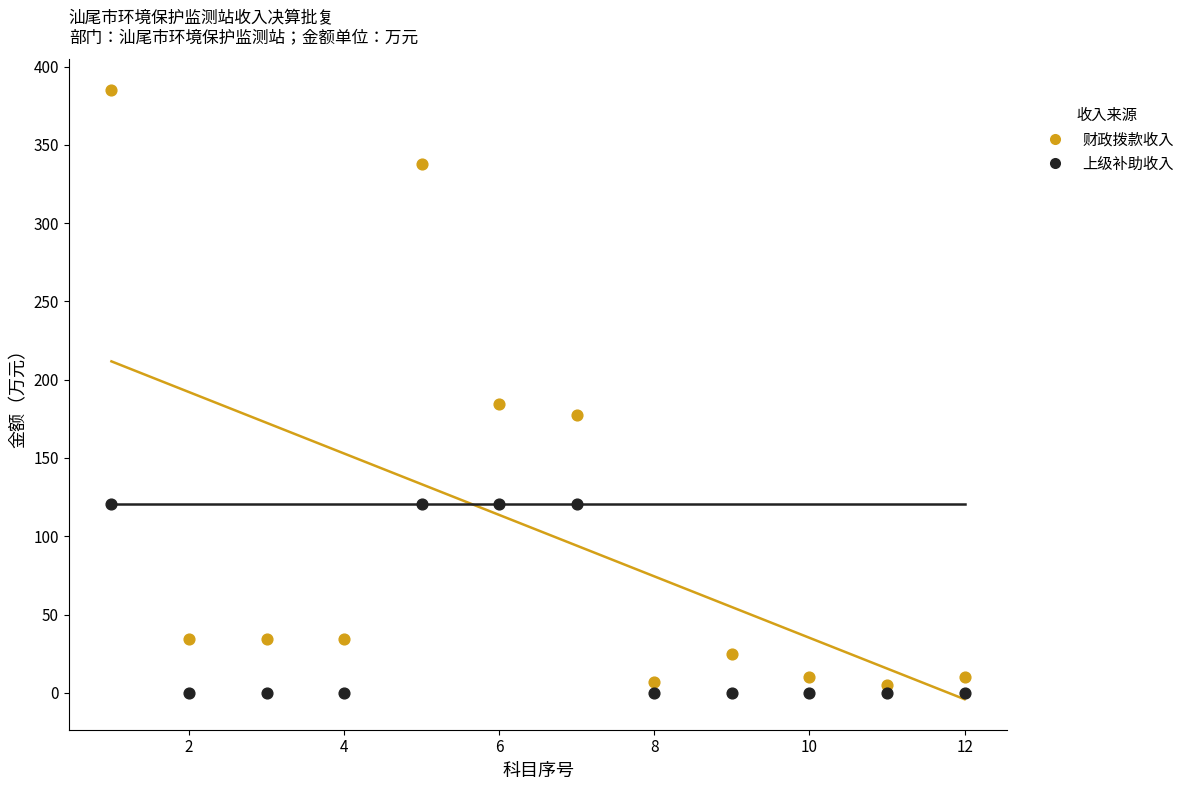

Which series contains the lowest Y value?

上级补助收入